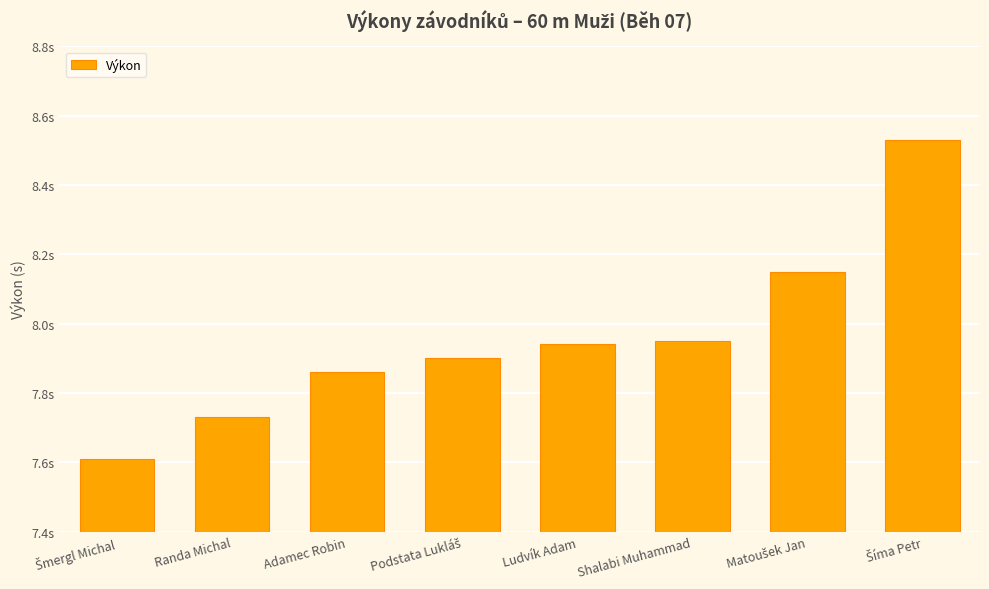

Where is the data nearest to the value 8?

Shalabi Muhammad